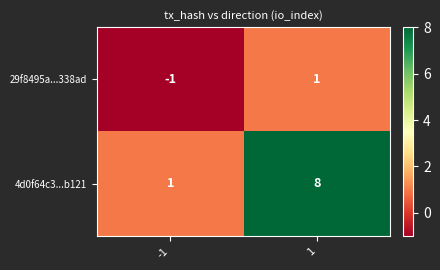

The 29f8495a...338ad series shows 1 at 1. True or false?

True